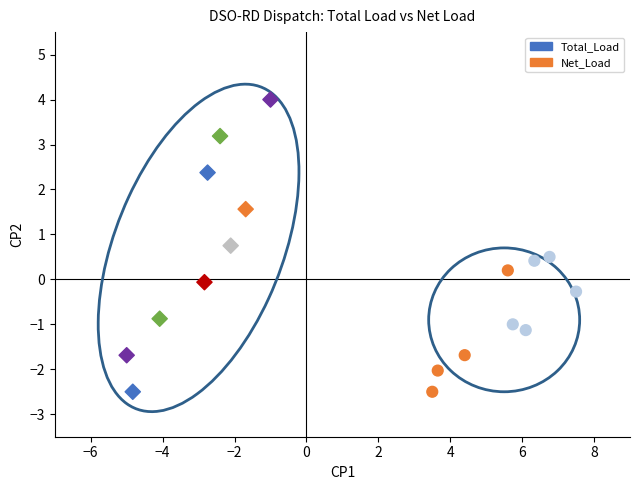

Which series has the largest Y range (max minus min)?

Total_Load